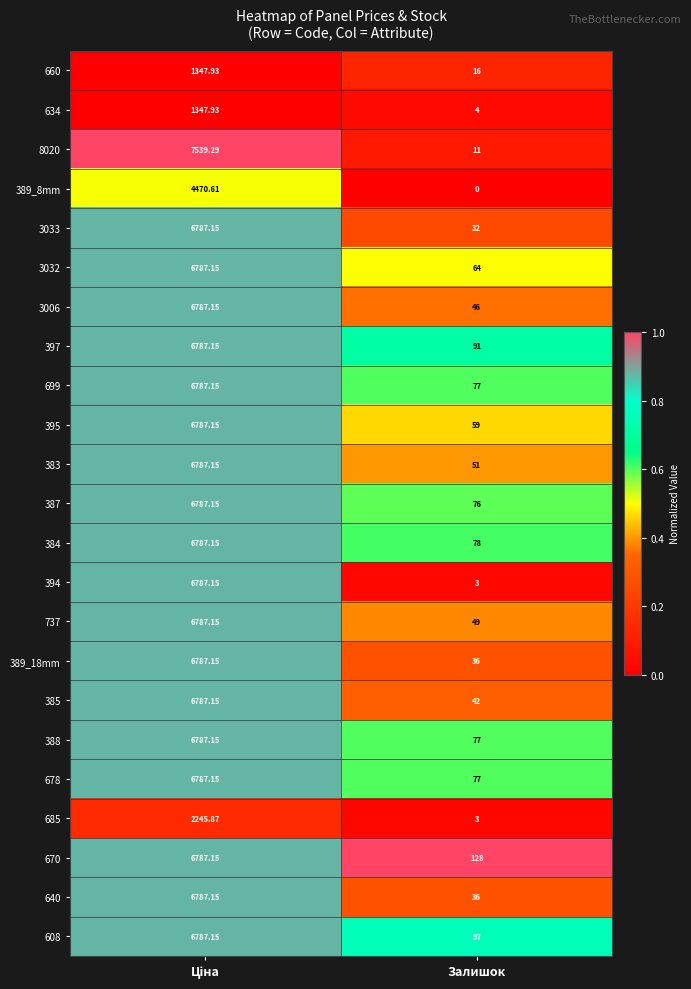

Which label corresponds to the smallest value in the chart?

Залишок